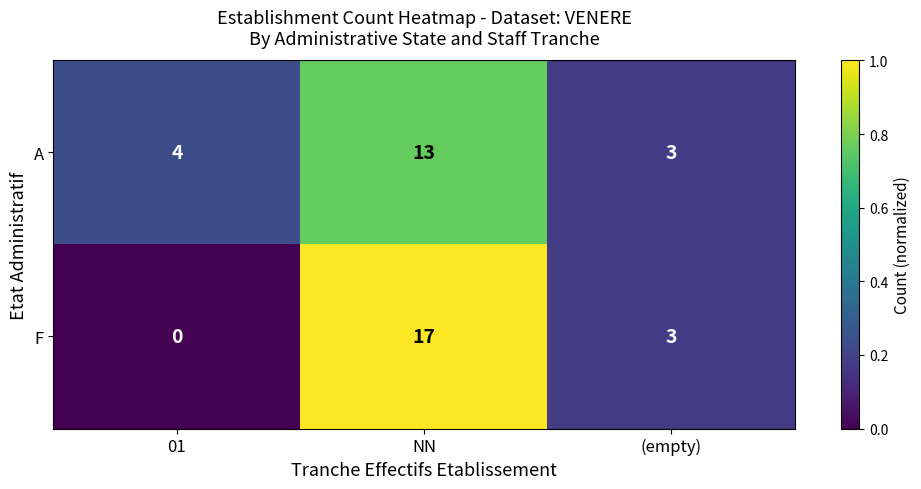

Which category has the lowest value across all series?

01